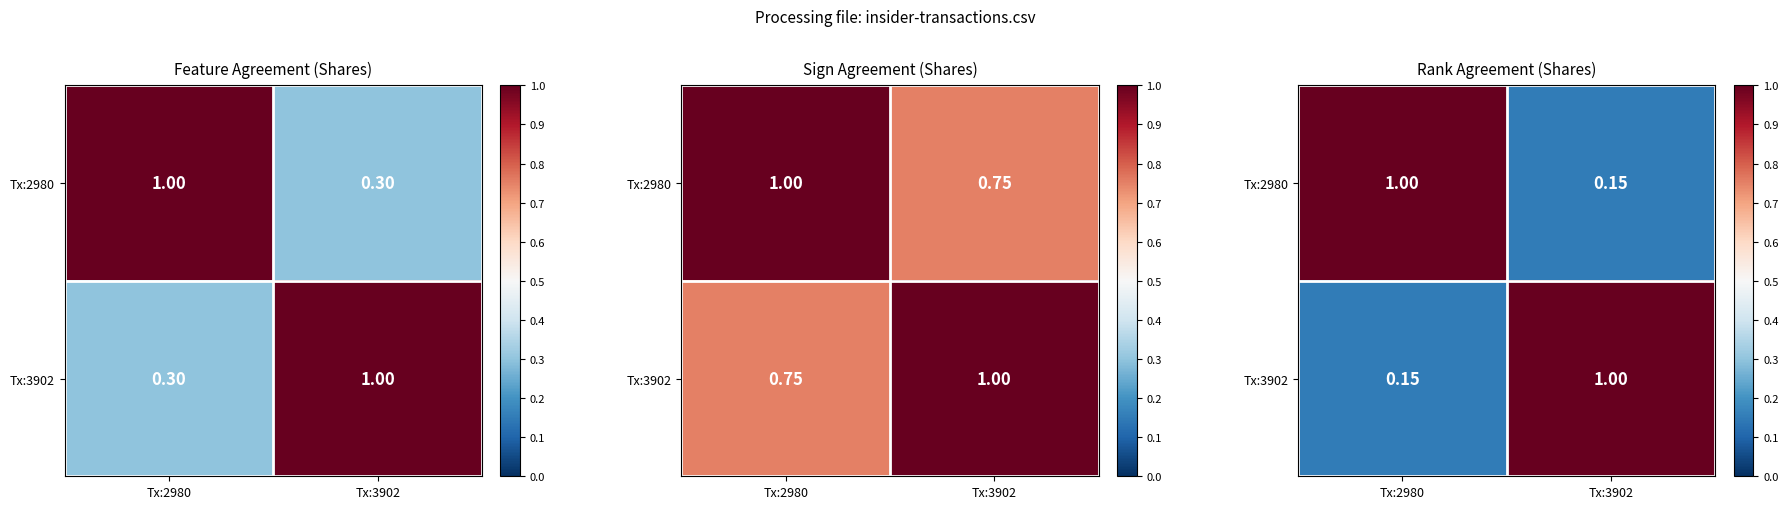

What value does the Tx:2980 series have at Tx:2980?

1.0